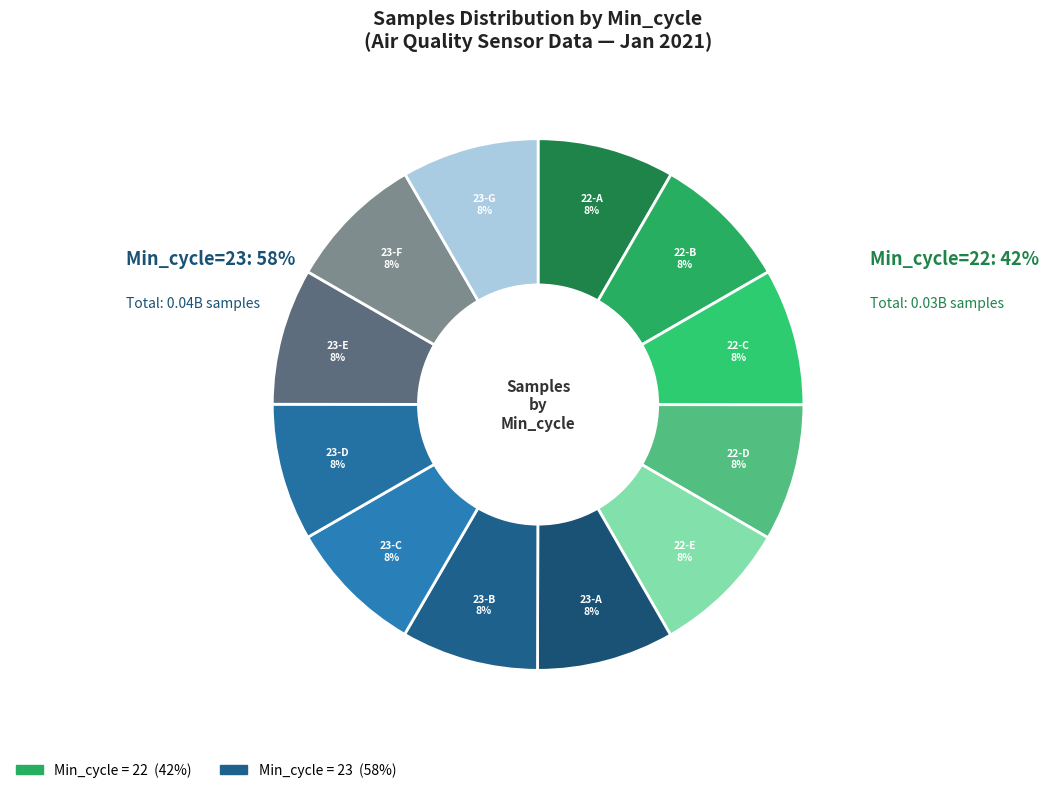

What percentage is the 23-B slice, to the nearest percent?

8%